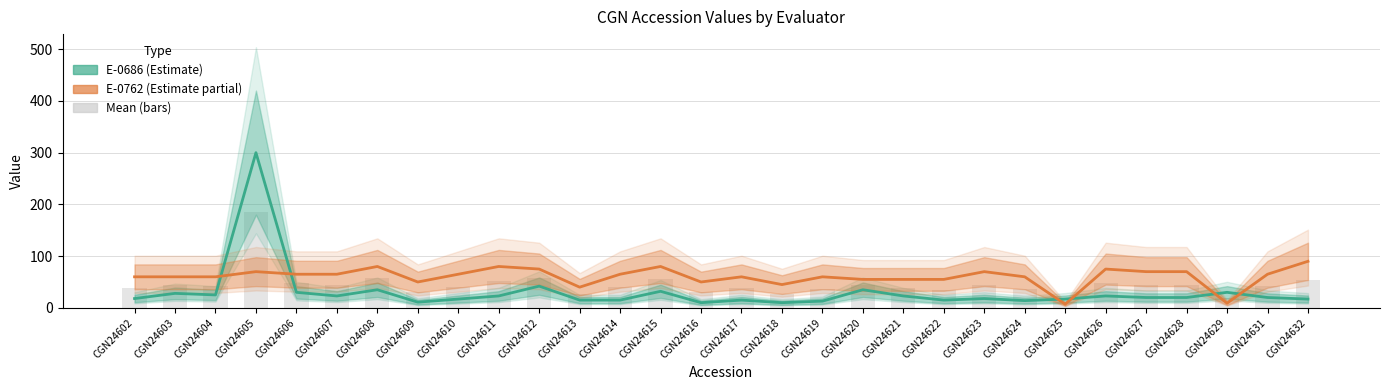

What is the difference between the maximum and minimum values in the E-0762 series?

83.0